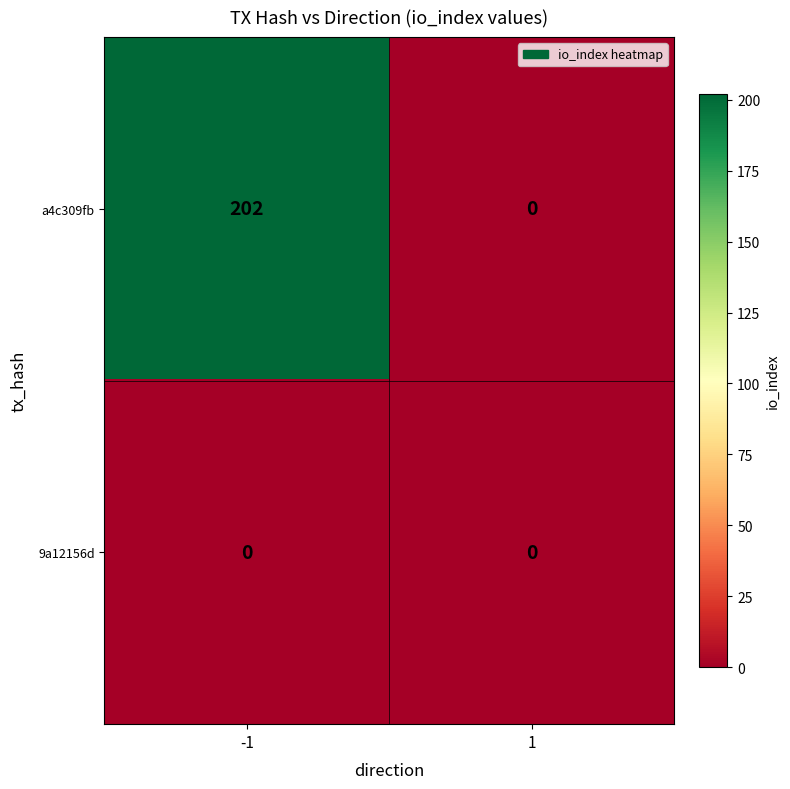

Reading left to right, what are all the values shown in this chart?

a4c309fb: 202	0
9a12156d: 0	0